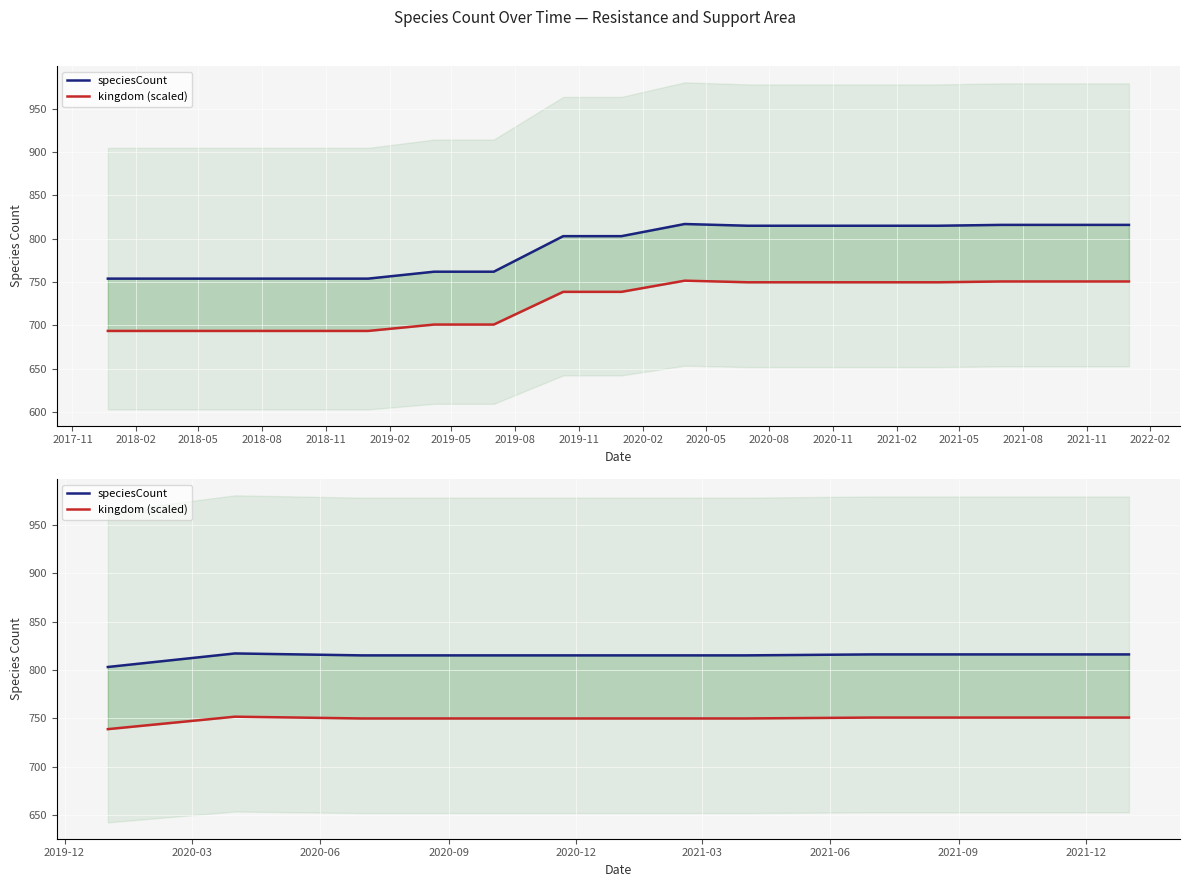

True or false: kingdom (scaled) and speciesCount intersect in this chart.

False